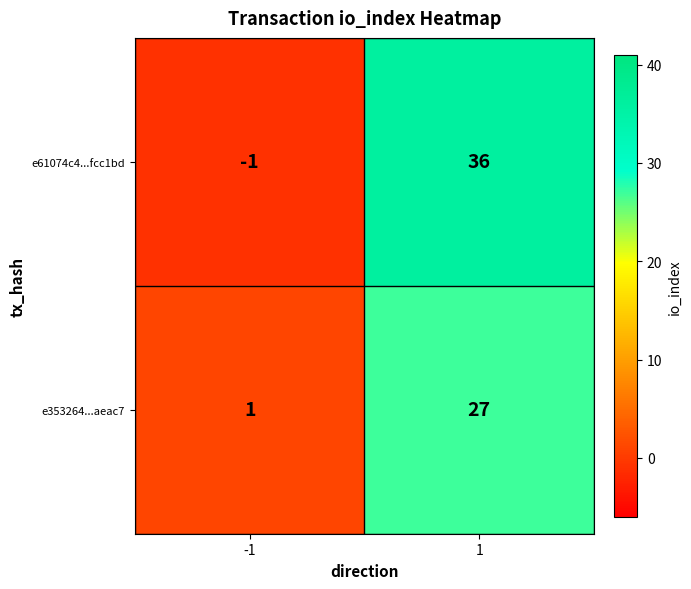

What is the maximum value for e61074c4...fcc1bd?

36